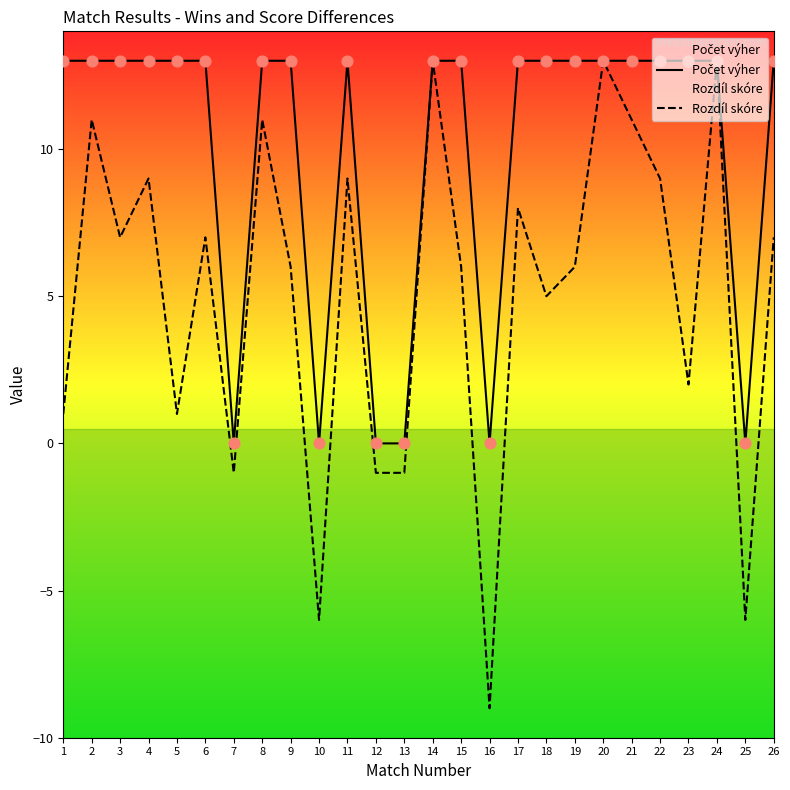

Which series contains the highest Y value?

Počet výher